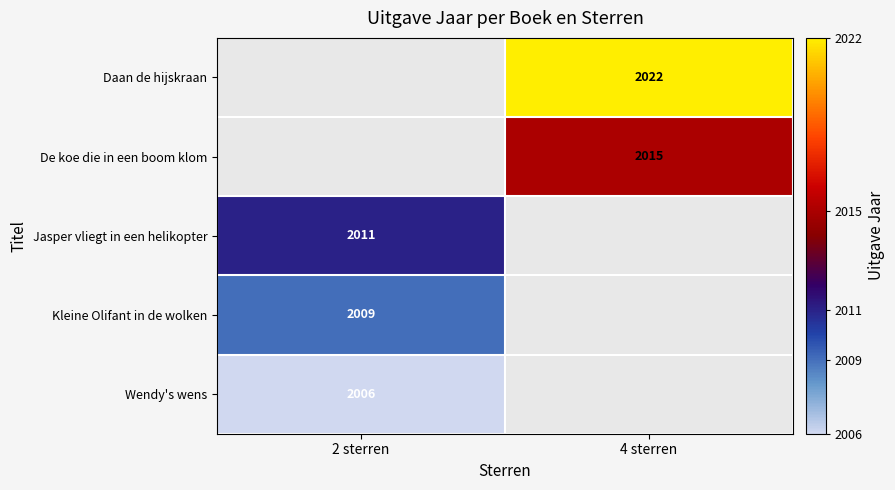

The Wendy's wens series shows 511 at 2 sterren. True or false?

False